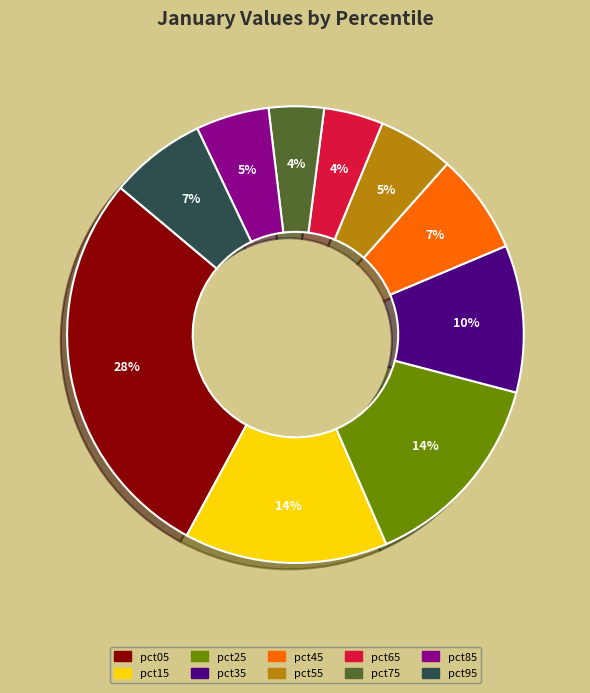

What is the ratio of the value at pct45 to the value at pct15?

0.5